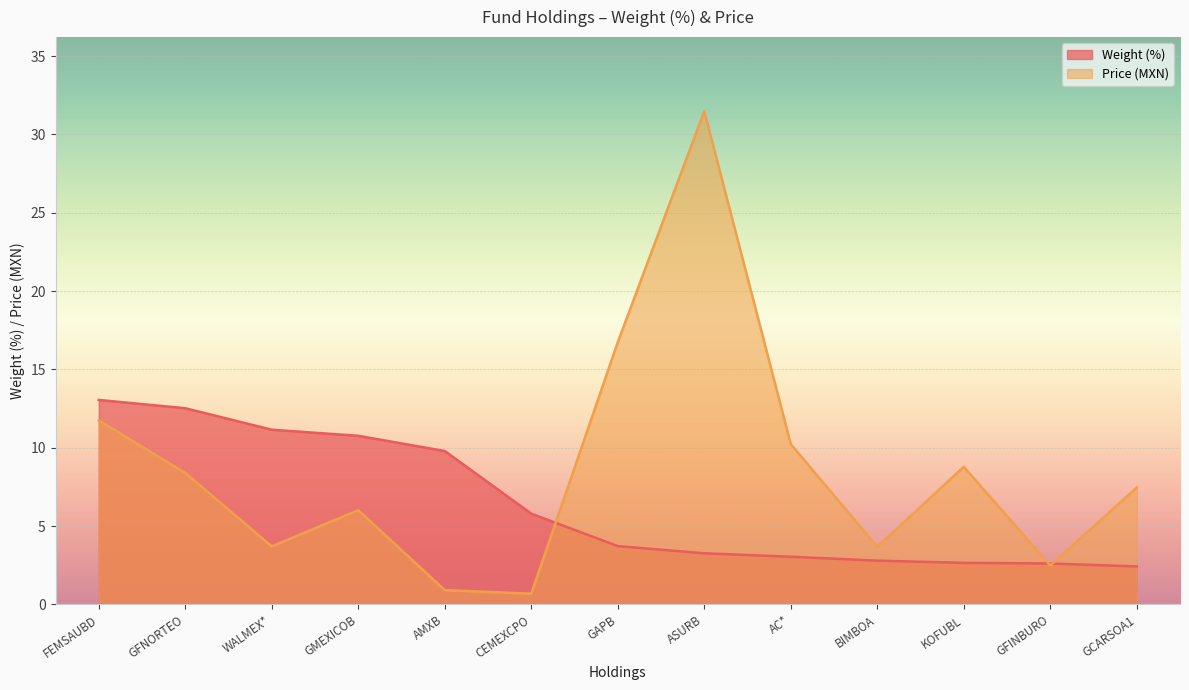

Rank the categories by Price value from lowest to highest.

CEMEXCPO, AMXB, GFINBURO, BIMBOA, WALMEX*, GMEXICOB, GCARSOA1, GFNORTEO, KOFUBL, AC*, FEMSAUBD, GAPB, ASURB